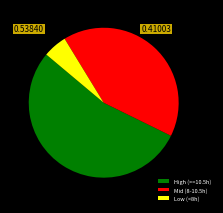

Rank the categories by value from highest to lowest.

High (>=10.5h), Mid (8-10.5h), Low (<8h)